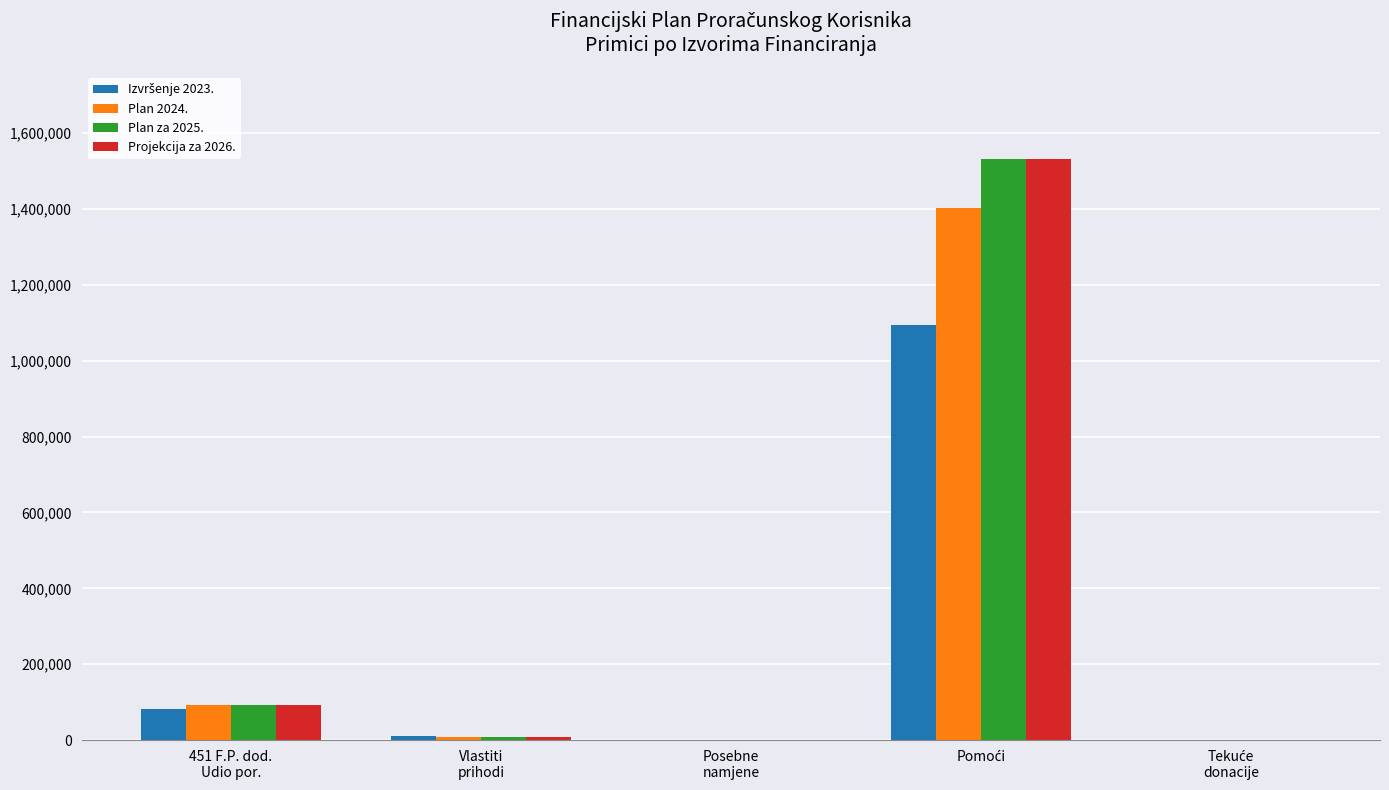

What is the greatest value displayed?

1531200